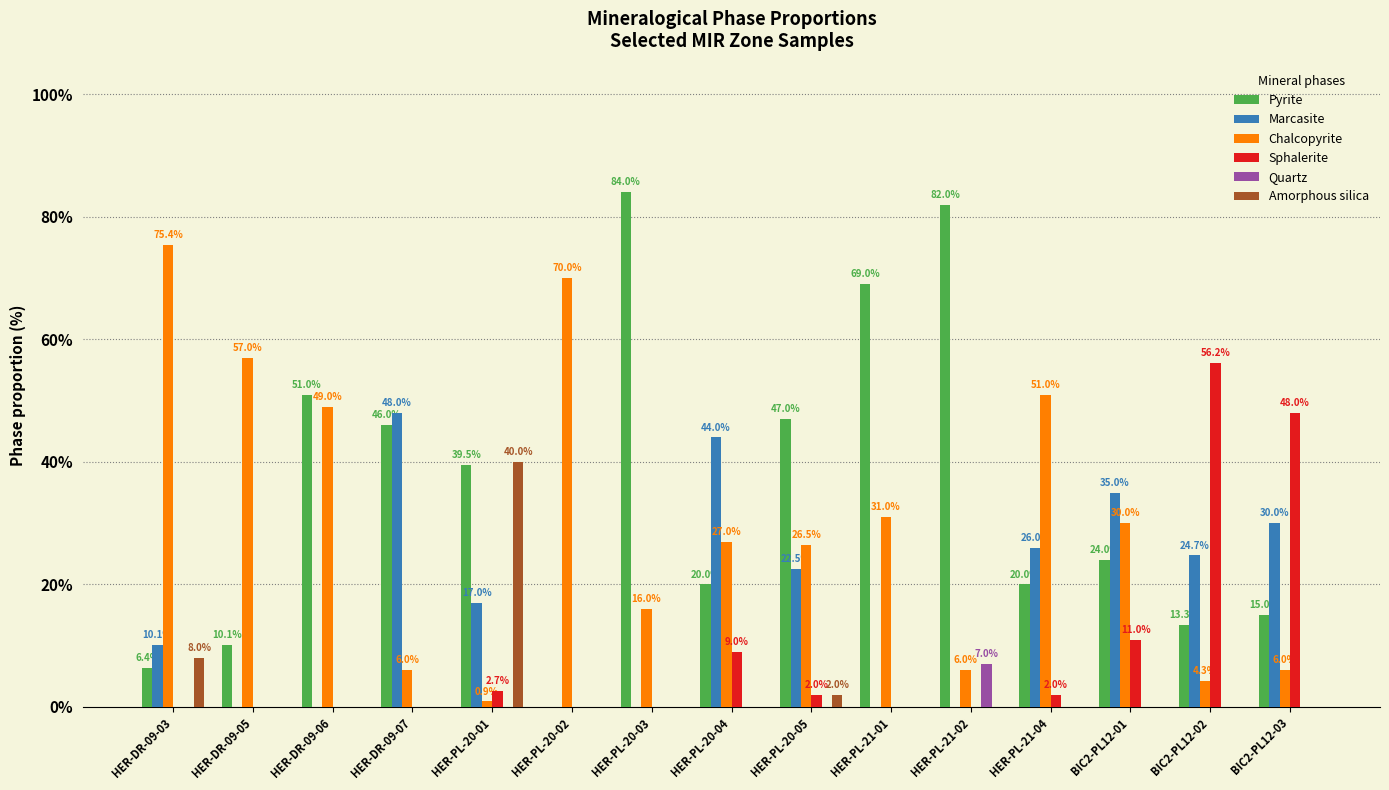

Reading left to right, transcribe all the data shown in this chart.

Pyrite: 6.4	10.1	51.0	46.0	39.5	0.0	84.0	20.0	47.0	69.0	82.0	20.0	24.0	13.3	15.0
Marcasite: 10.1	0.0	0.0	48.0	17.0	0.0	0.0	44.0	22.5	0.0	0.0	26.0	35.0	24.7	30.0
Chalcopyrite: 75.4	57.0	49.0	6.0	0.9	70.0	16.0	27.0	26.5	31.0	6.0	51.0	30.0	4.3	6.0
Sphalerite: 0.0	0.0	0.0	0.0	2.7	0.0	0.0	9.0	2.0	0.0	0.0	2.0	11.0	56.2	48.0
Quartz: 0.0	0.0	0.0	0.0	0.0	0.0	0.0	0.0	0.0	0.0	7.0	0.0	0.0	0.0	0.0
Amorphous silica: 8.0	0.0	0.0	0.0	40.0	0.0	0.0	0.0	2.0	0.0	0.0	0.0	0.0	0.0	0.0